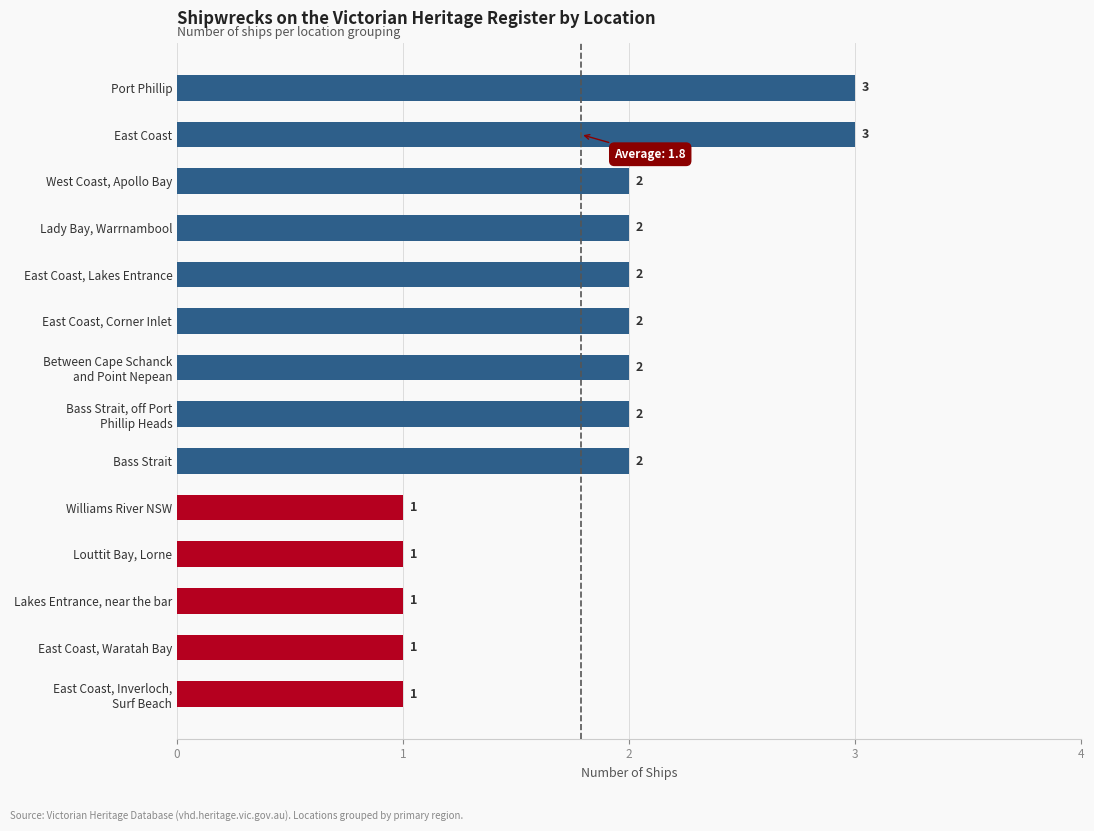

Which has a higher value, Lakes Entrance, near the bar or East Coast, Corner Inlet?

East Coast, Corner Inlet